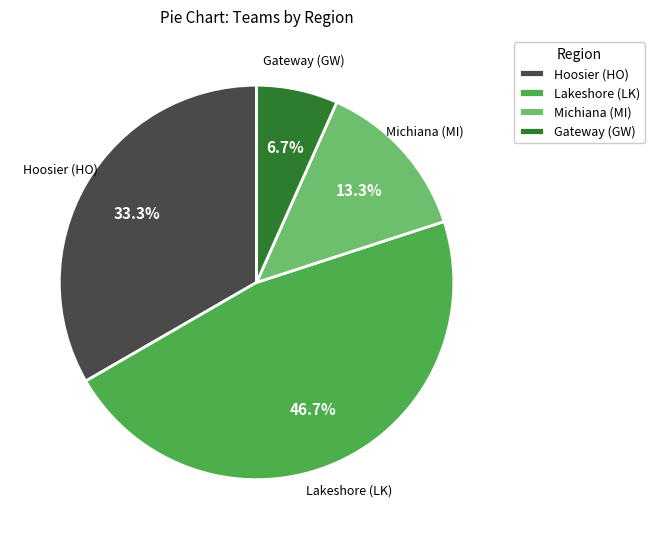

To the nearest percent, what percentage of the pie is Gateway (GW)?

7%